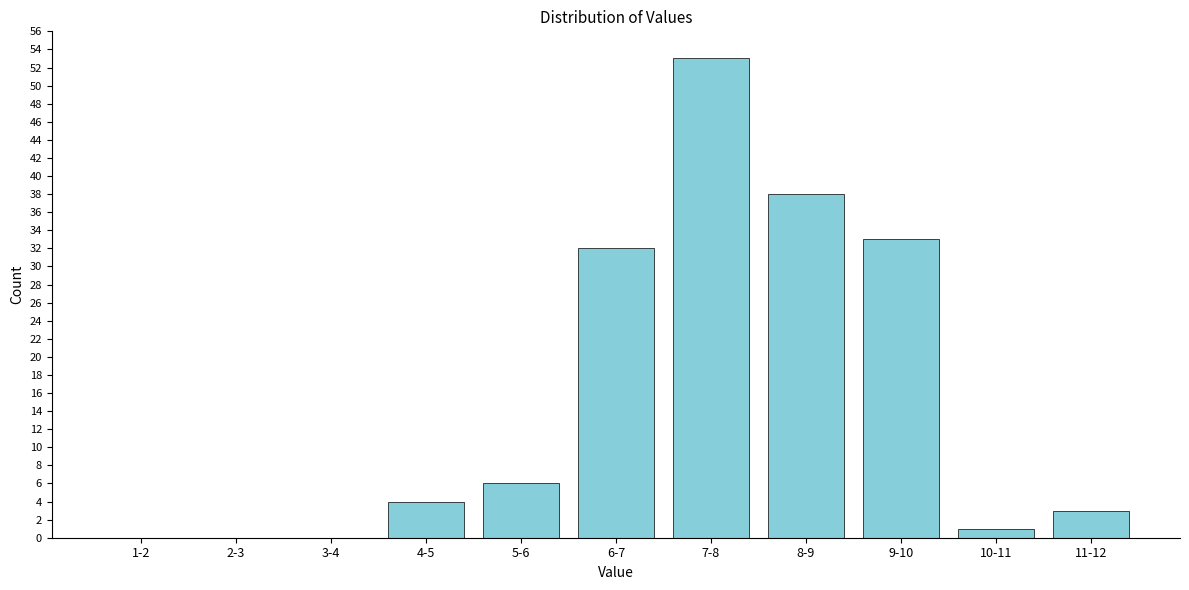

Reading left to right, list all the values displayed in this chart.

1-2=0	2-3=0	3-4=0	4-5=4	5-6=6	6-7=32	7-8=53	8-9=38	9-10=33	10-11=1	11-12=3